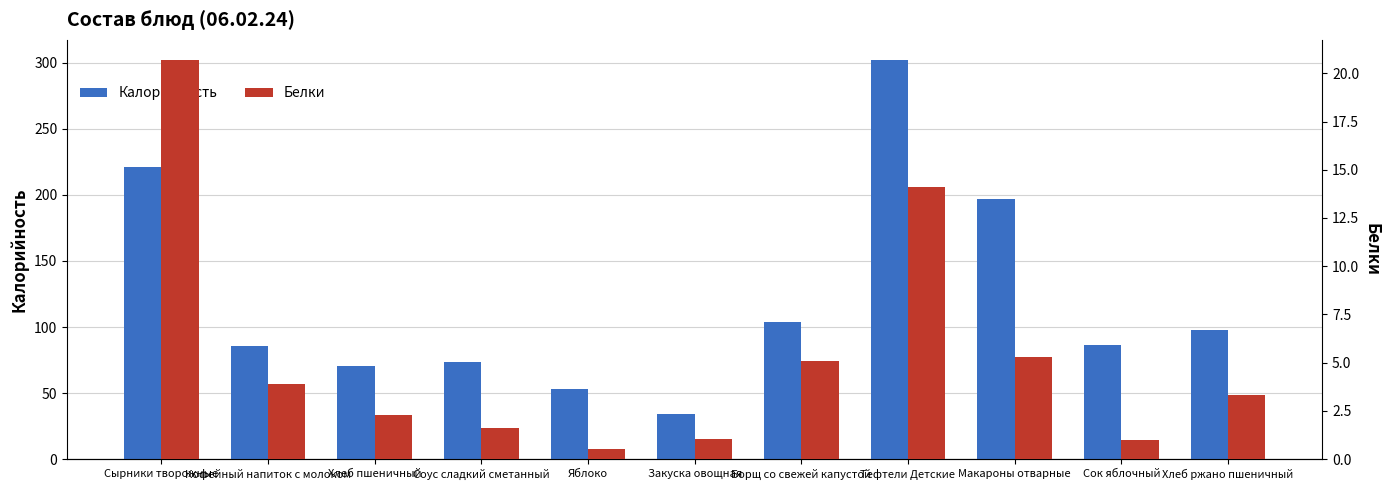

Which series has the largest range (max minus min)?

Калорийность